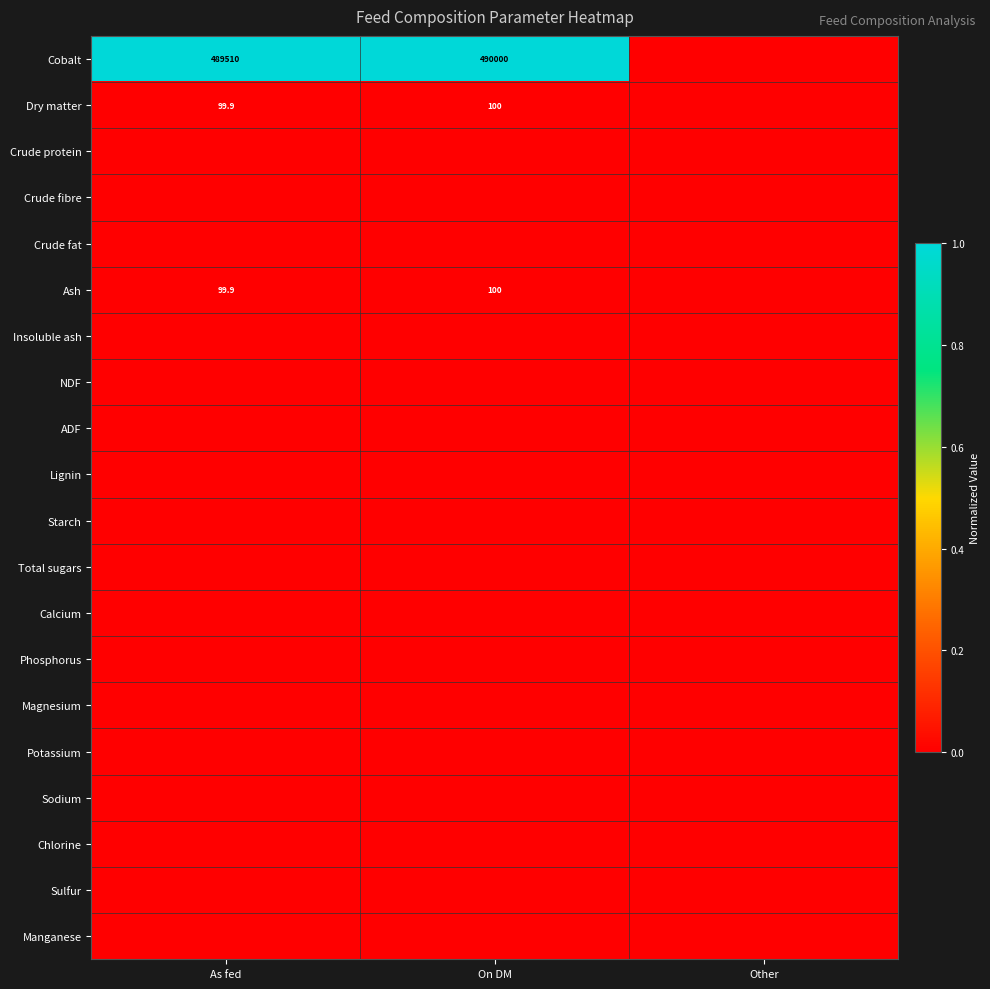

The Dry matter series shows 99.9 at As fed. True or false?

True